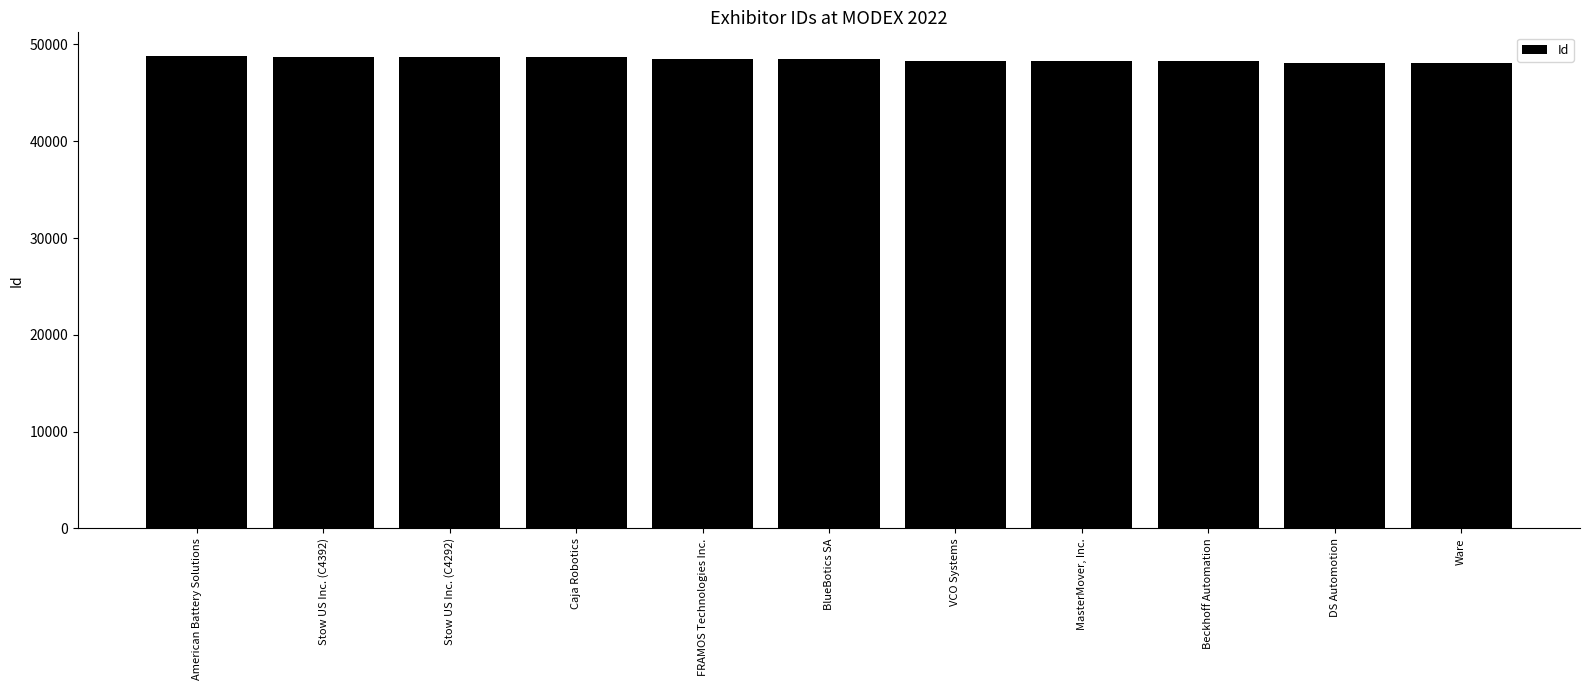

What is the difference between the second highest and second lowest values?

636